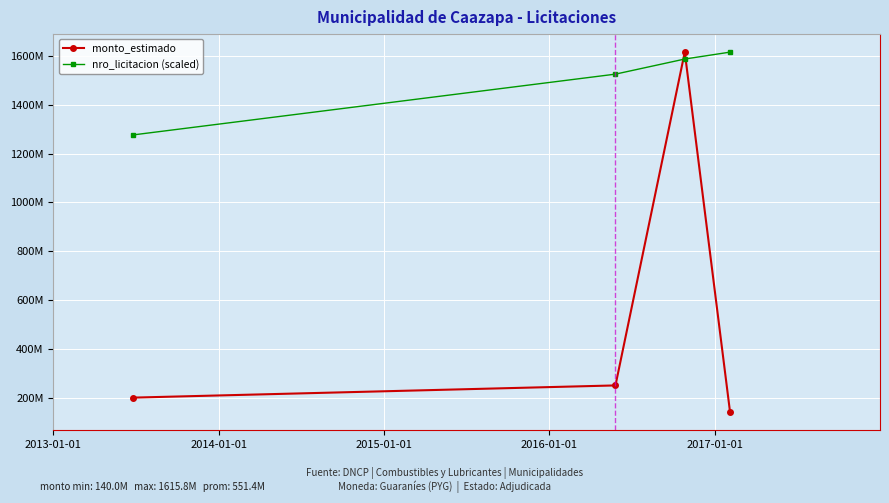

True or false: nro_licitacion (scaled) has more than 0 points higher than both neighbors.

False